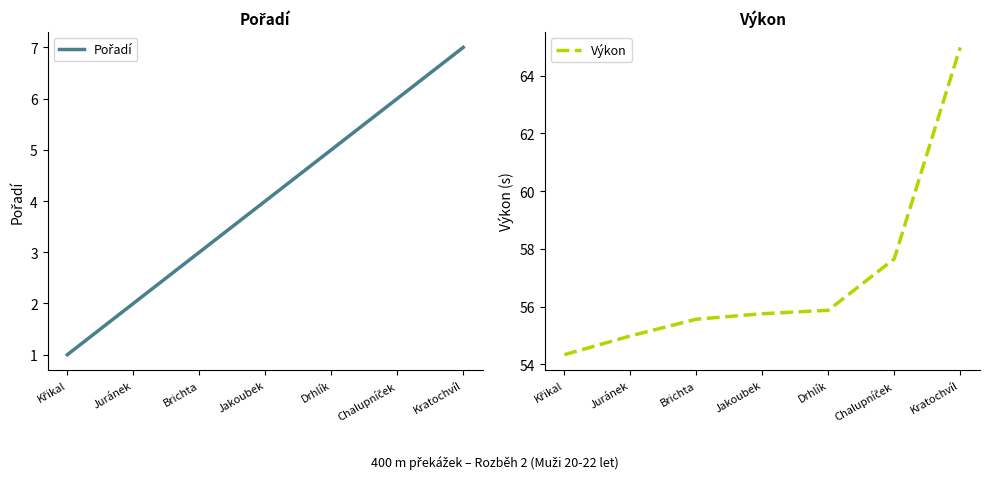

Rank the series by their maximum value, from highest to lowest.

Výkon, Pořadí